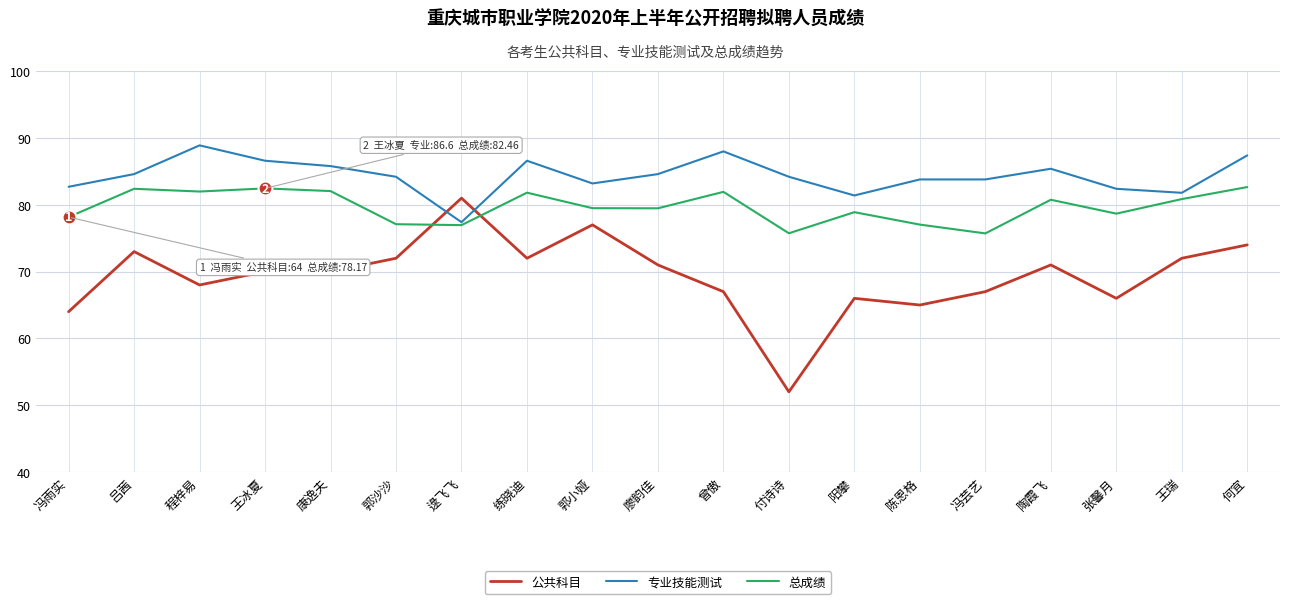

Where is the first local maximum for 公共科目?

吕茜